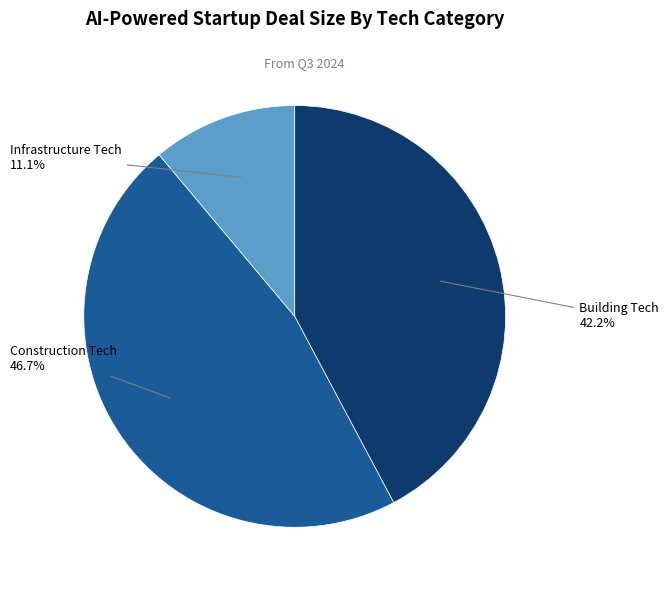

Is there a majority slice in this chart?

No